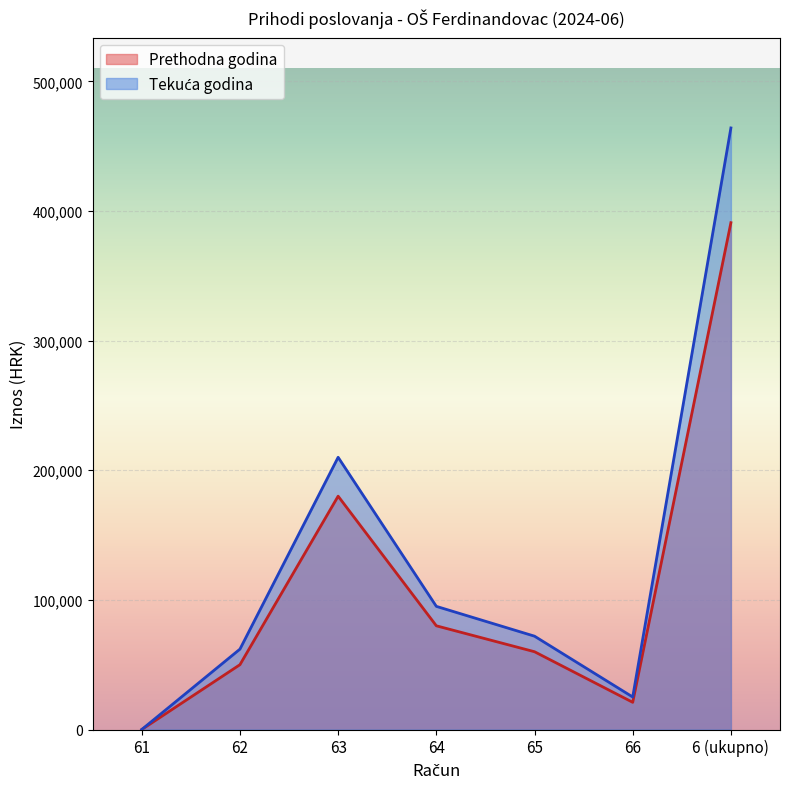

Between 61 and 6, which is larger?

6